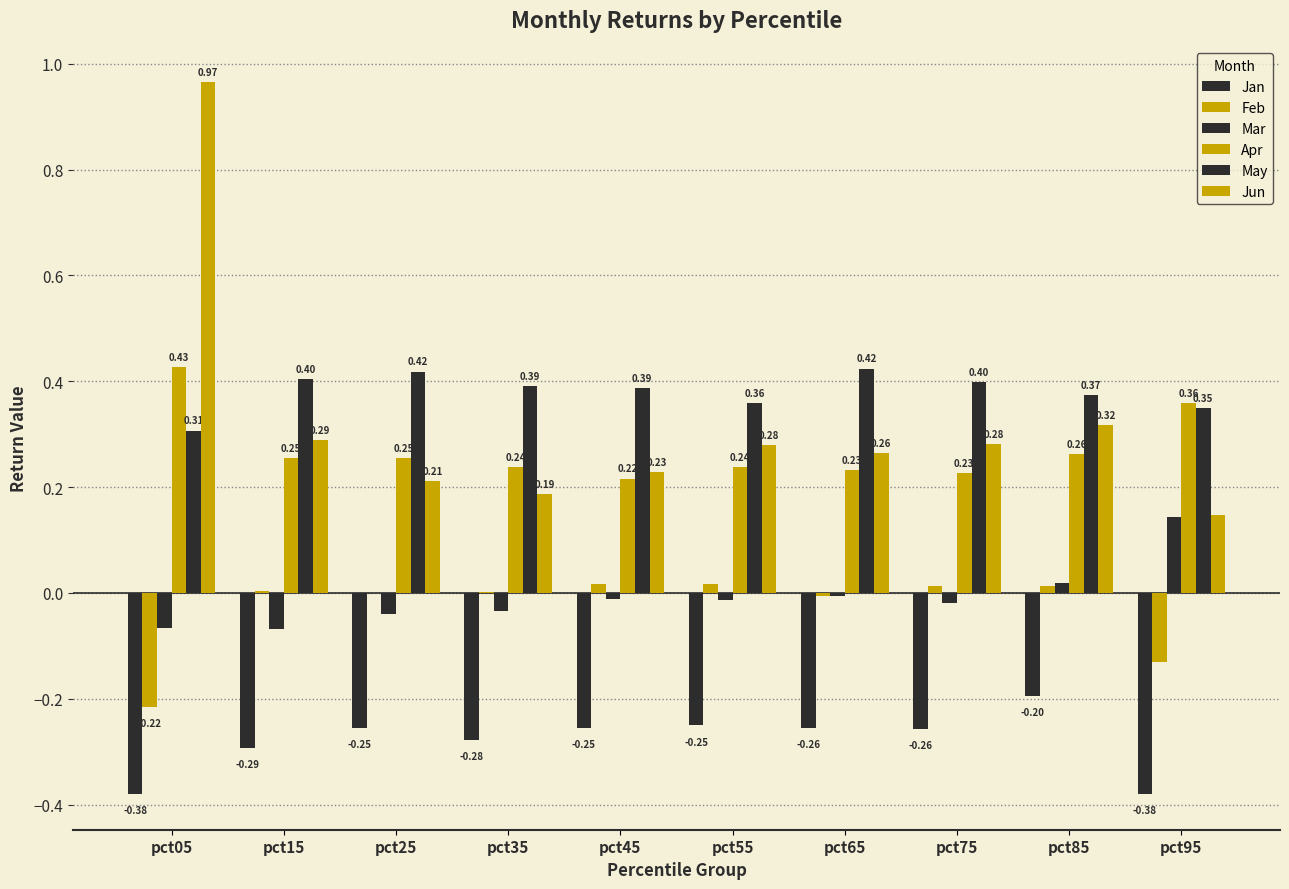

Are the bars horizontal?

No